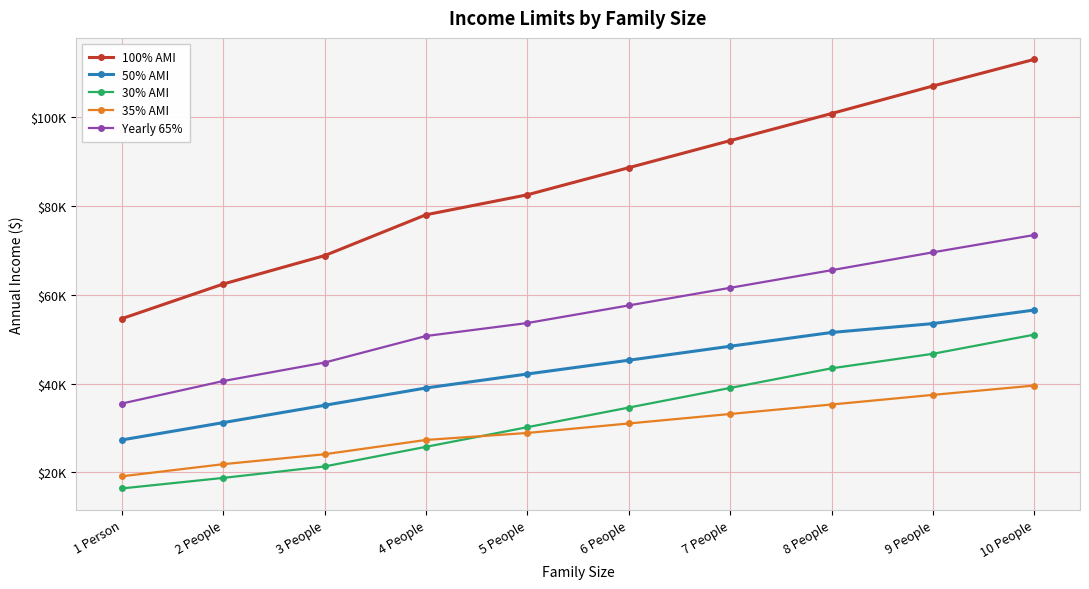

Is this an area chart (filled region under the line)?

No